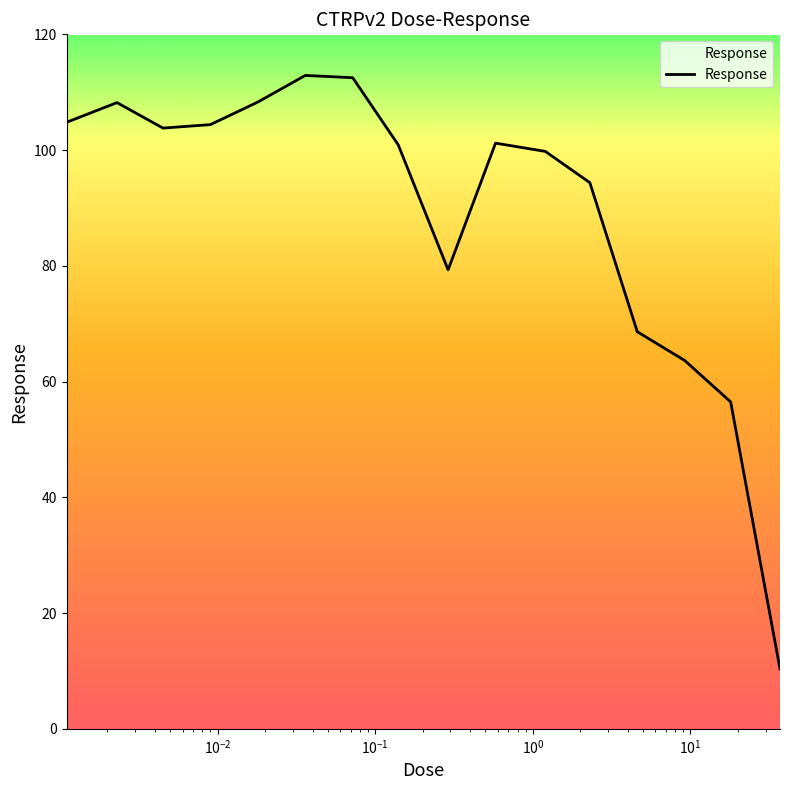

What is the greatest value displayed?

112.9